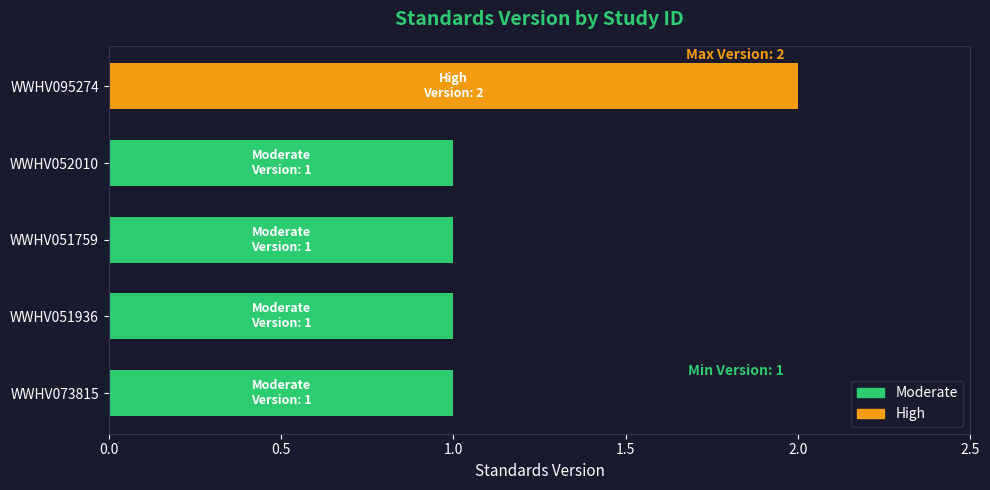

What is the sum of all values?

6